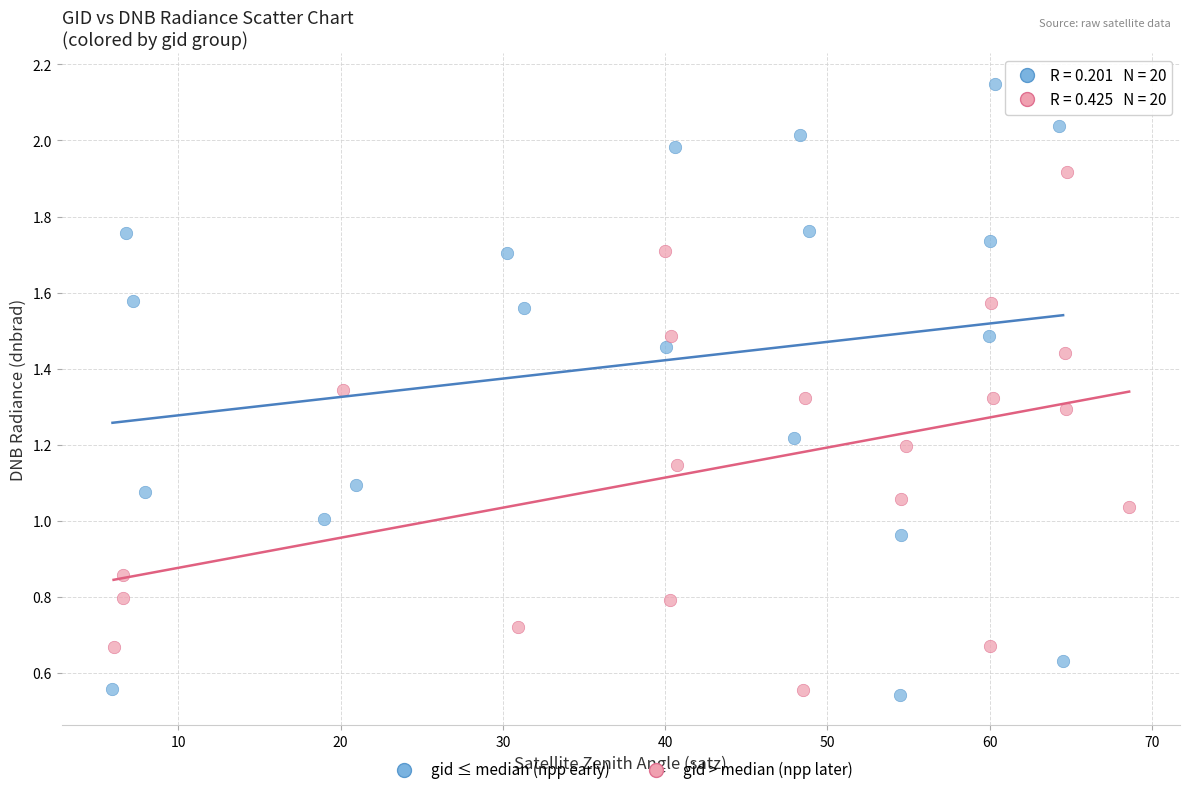

What are all the series names shown in the legend?

gid ≤ median (npp early), gid > median (npp later)